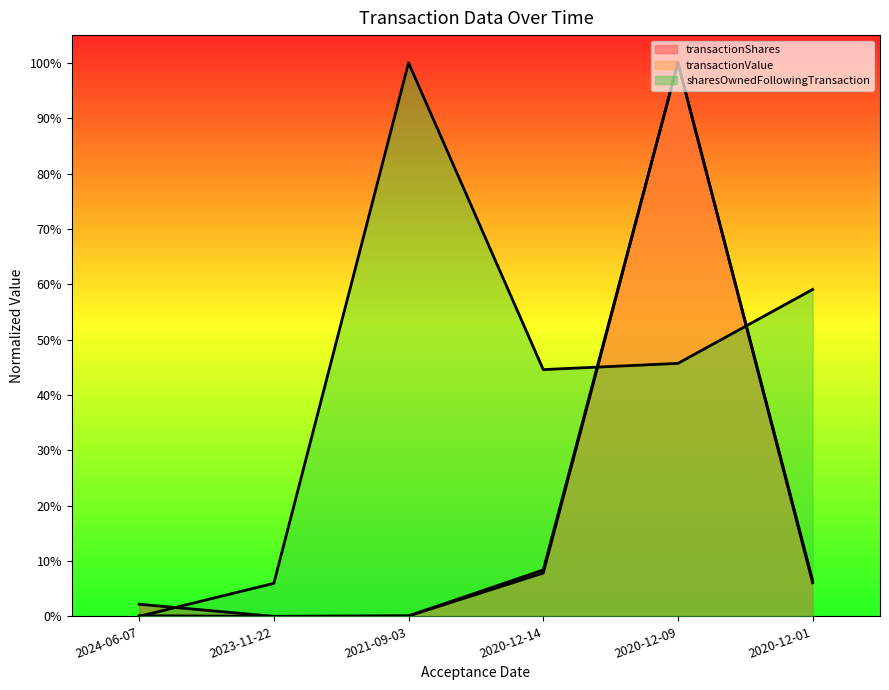

Count the number of data series in this chart.

3